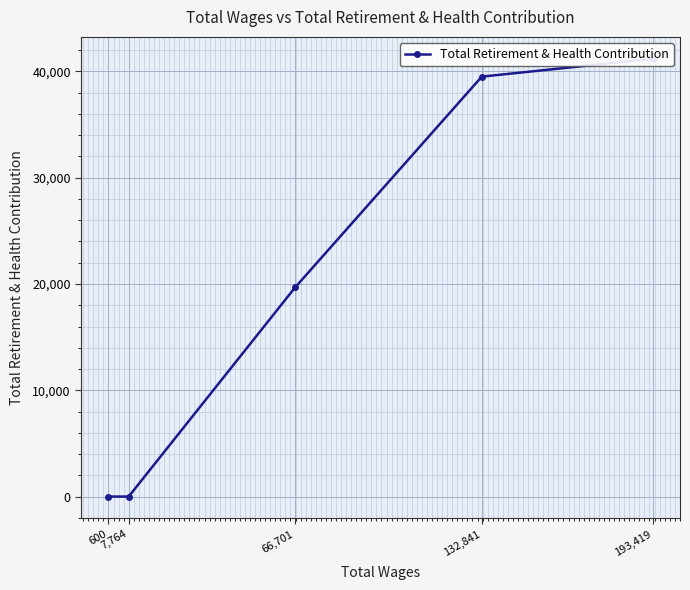

Which label corresponds to the smallest value in the chart?

7,764